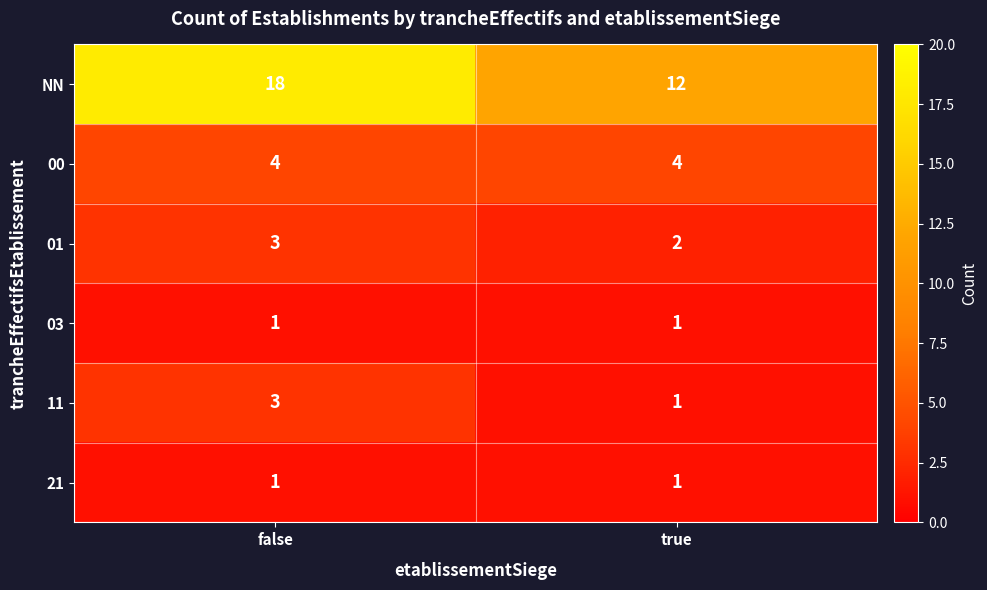

Count the number of categories in the chart.

2